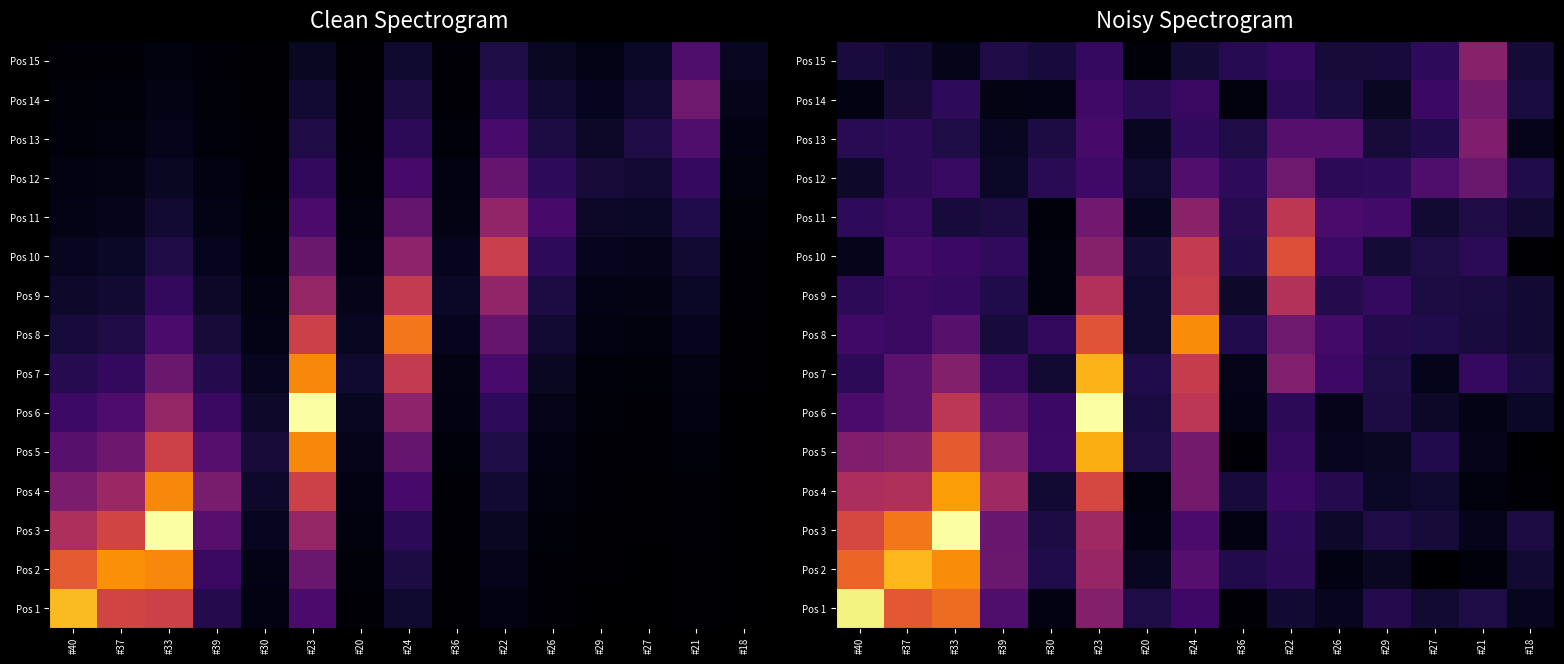

Rank the series by their maximum value, from highest to lowest.

Pos 3, Pos 6, Pos 1, Pos 2, Pos 7, Pos 5, Pos 4, Pos 8, Pos 10, Pos 9, Pos 11, Pos 15, Pos 13, Pos 14, Pos 12